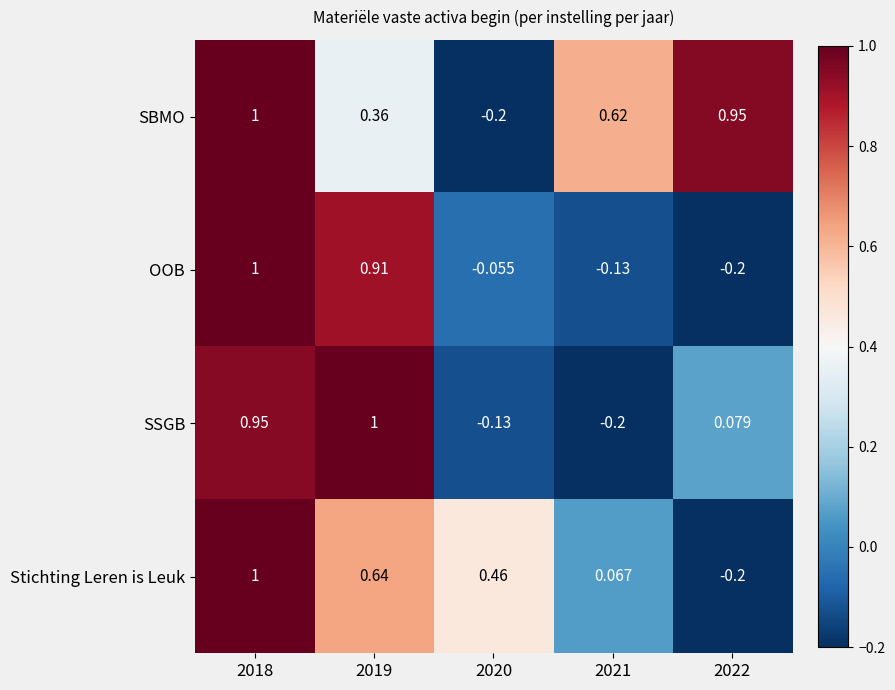

Rank the series at 2021 from lowest to highest value.

SSGB, OOB, Stichting Leren is Leuk, SBMO